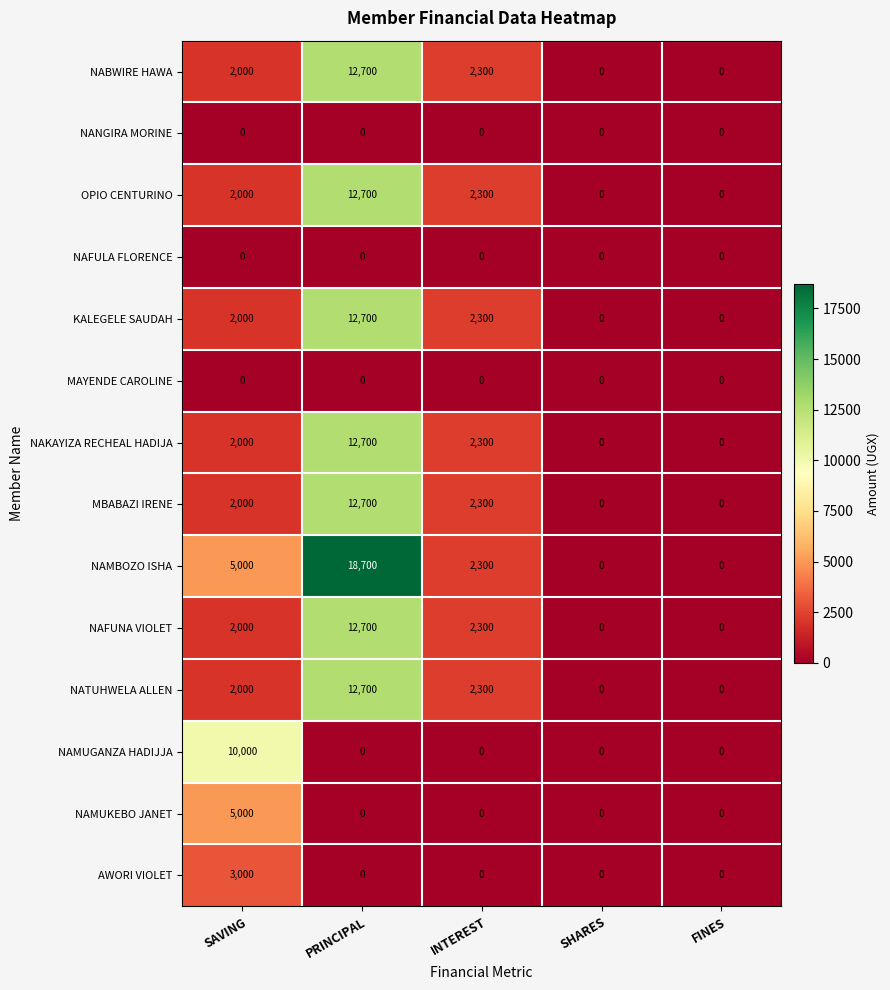

Which series has the largest range (max minus min)?

NAMBOZO ISHA